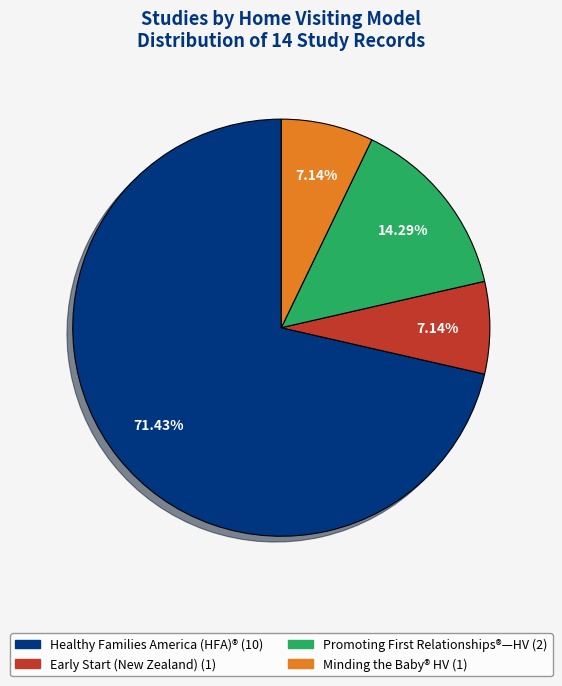

Does any single category account for the majority?

Yes